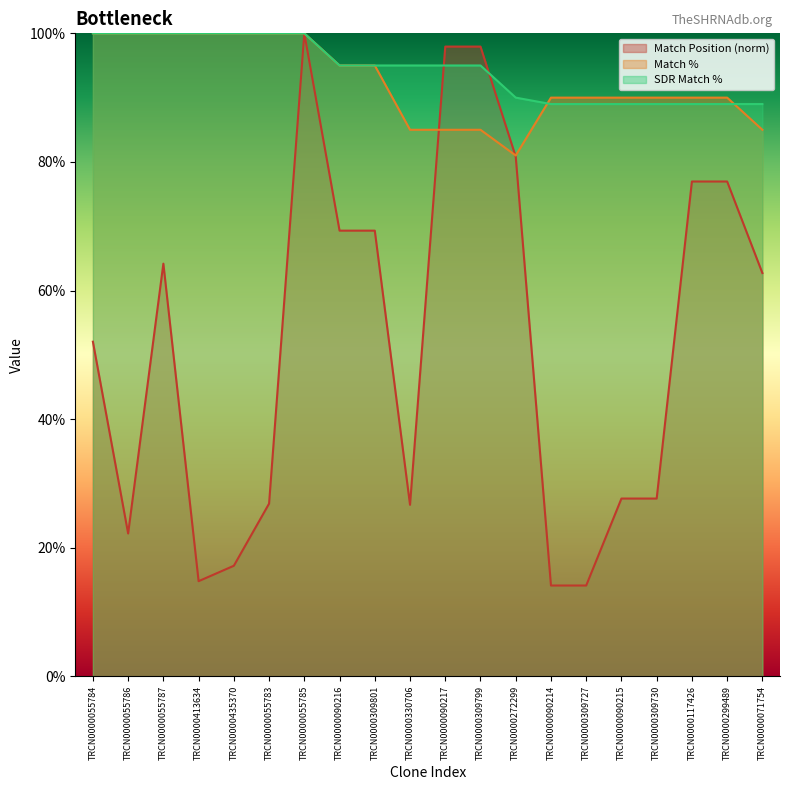

Reading left to right, extract all data points from this chart.

Match Position: TRCN0000055784=52.0	TRCN0000055786=22.2	TRCN0000055787=64.2	TRCN0000413634=14.8	TRCN0000435370=17.2	TRCN0000055783=26.9	TRCN0000055785=100.0	TRCN0000090216=69.3	TRCN0000309801=69.3	TRCN0000330706=26.7	TRCN0000090217=97.9	TRCN0000309799=97.9	TRCN0000272299=80.8	TRCN0000090214=14.1	TRCN0000309727=14.1	TRCN0000090215=27.7	TRCN0000309730=27.7	TRCN0000117426=77.0	TRCN0000299489=77.0	TRCN0000071754=62.7
Match %: TRCN0000055784=100.0	TRCN0000055786=100.0	TRCN0000055787=100.0	TRCN0000413634=100.0	TRCN0000435370=100.0	TRCN0000055783=100.0	TRCN0000055785=100.0	TRCN0000090216=95.0	TRCN0000309801=95.0	TRCN0000330706=85.0	TRCN0000090217=85.0	TRCN0000309799=85.0	TRCN0000272299=81.0	TRCN0000090214=90.0	TRCN0000309727=90.0	TRCN0000090215=90.0	TRCN0000309730=90.0	TRCN0000117426=90.0	TRCN0000299489=90.0	TRCN0000071754=85.0
SDR Match %: TRCN0000055784=100.0	TRCN0000055786=100.0	TRCN0000055787=100.0	TRCN0000413634=100.0	TRCN0000435370=100.0	TRCN0000055783=100.0	TRCN0000055785=100.0	TRCN0000090216=95.0	TRCN0000309801=95.0	TRCN0000330706=95.0	TRCN0000090217=95.0	TRCN0000309799=95.0	TRCN0000272299=90.0	TRCN0000090214=89.0	TRCN0000309727=89.0	TRCN0000090215=89.0	TRCN0000309730=89.0	TRCN0000117426=89.0	TRCN0000299489=89.0	TRCN0000071754=89.0